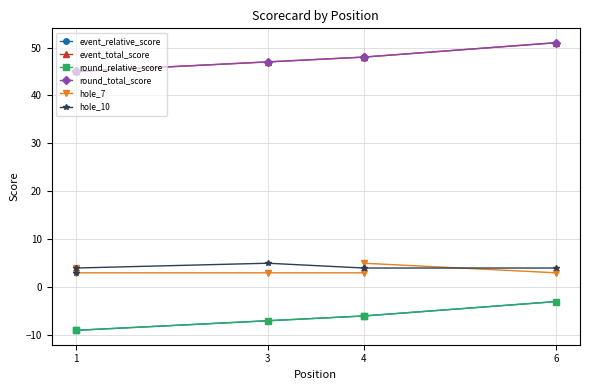

What is the value of the hole_10 point at the 2nd from the left?

3